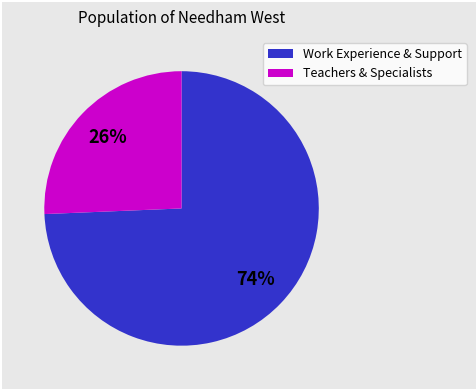

Is the sum of Work Experience & Support and Teachers & Specialists greater than half?

Yes